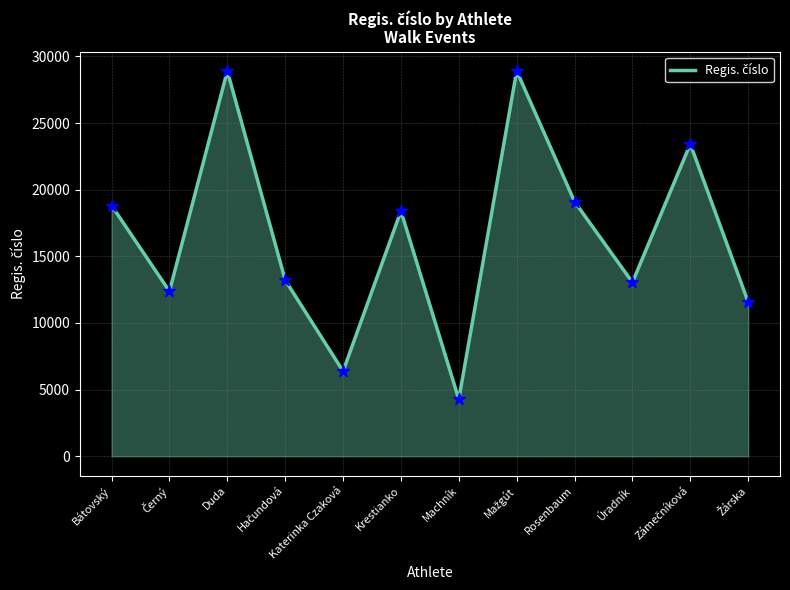

Which has a higher value, Rosenbaum or Duda?

Duda